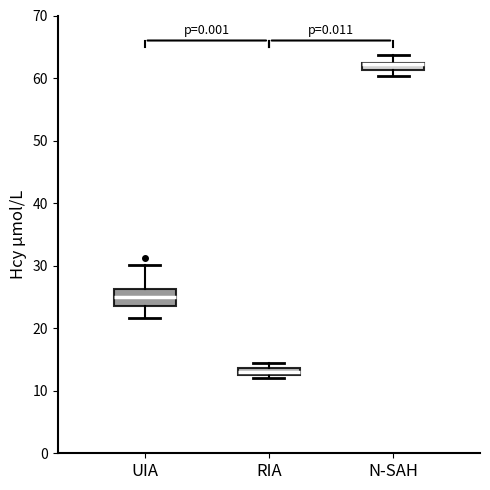

Which box's median line is the lowest?

RIA